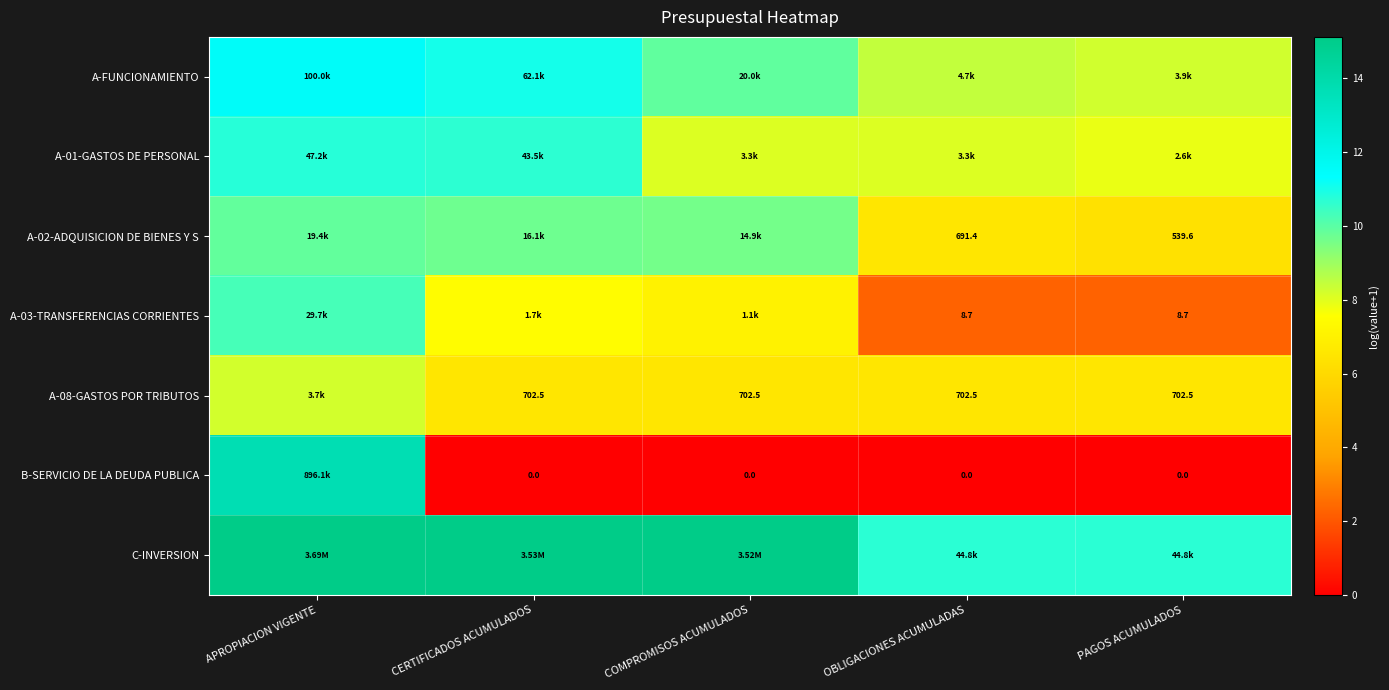

Is the value of A-03-TRANSFERENCIAS CORRIENTES at OBLIGACIONES ACUMULADAS greater than the value of A-08-GASTOS POR TRIBUTOS at OBLIGACIONES ACUMULADAS?

No